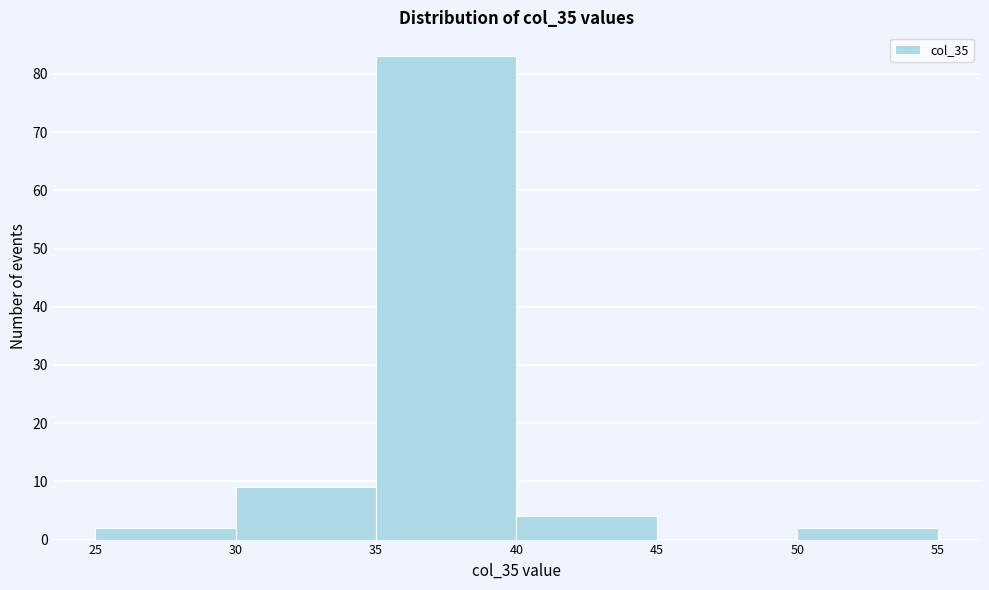

Which range on the x-axis has the tallest bar?

35 to 40